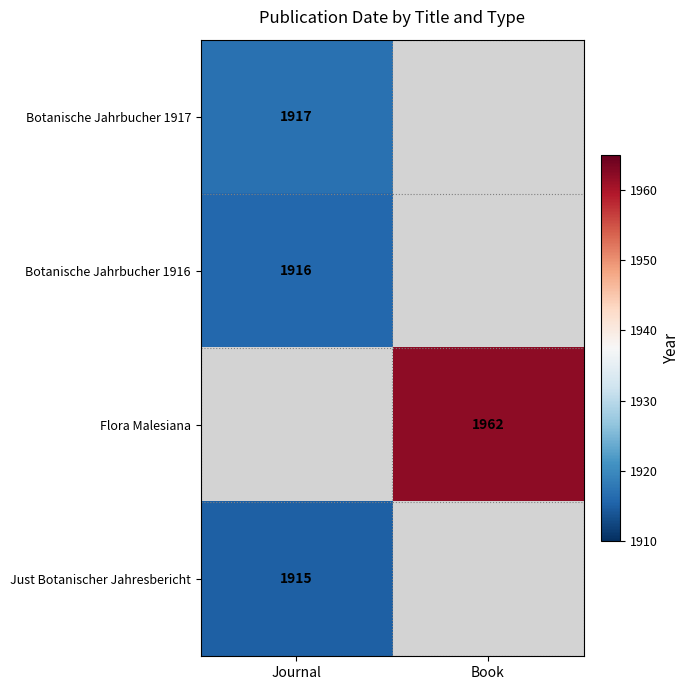

The Botanische Jahrbucher 1916 series shows 1195 at Journal. True or false?

False